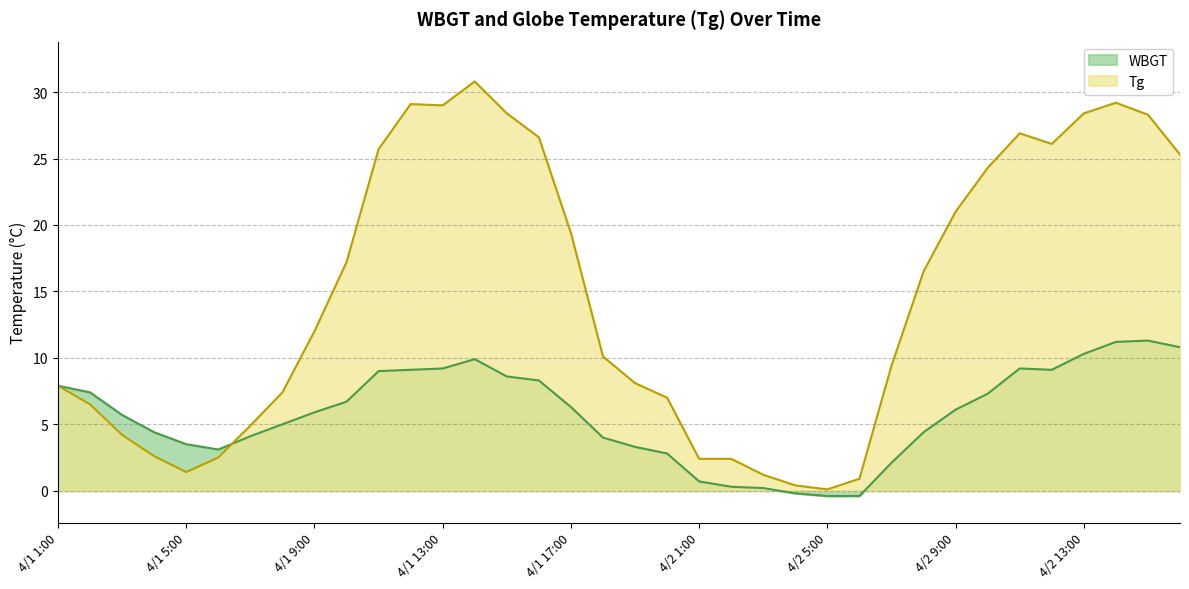

How many interior local peaks does the WBGT series have?

3